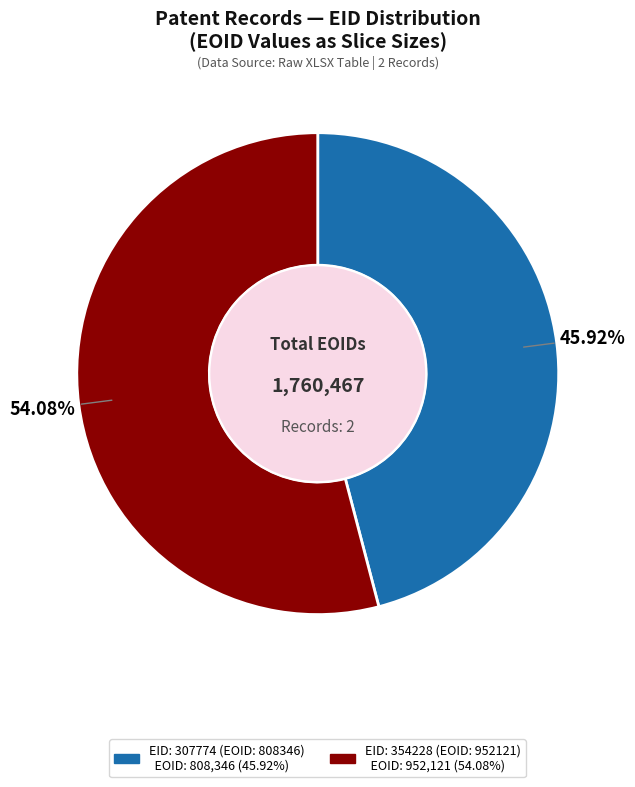

To the nearest percent, what is the average slice percentage?

50%